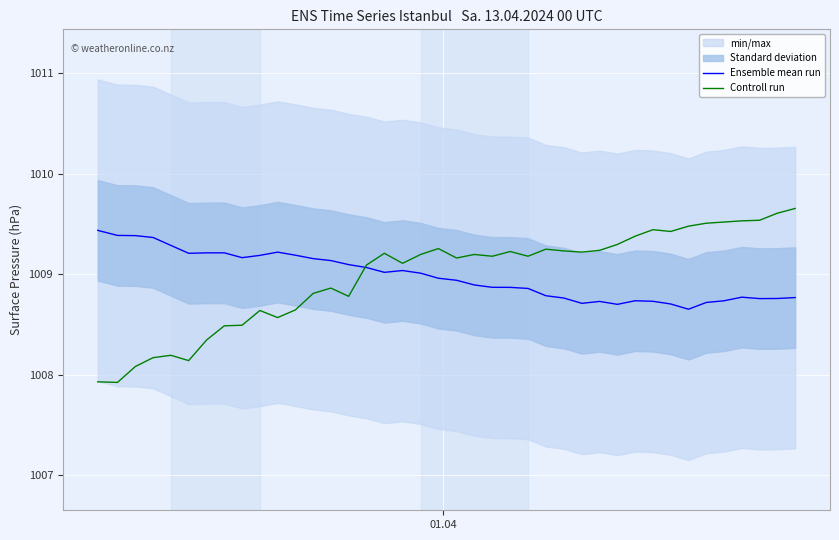

What is the highest value of the Ensemble mean run series?

1009.4